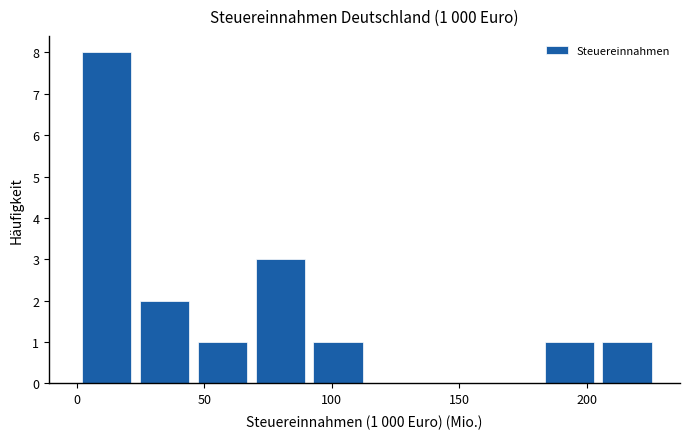

Over which range of the x-axis is the bar tallest?

0 to 25